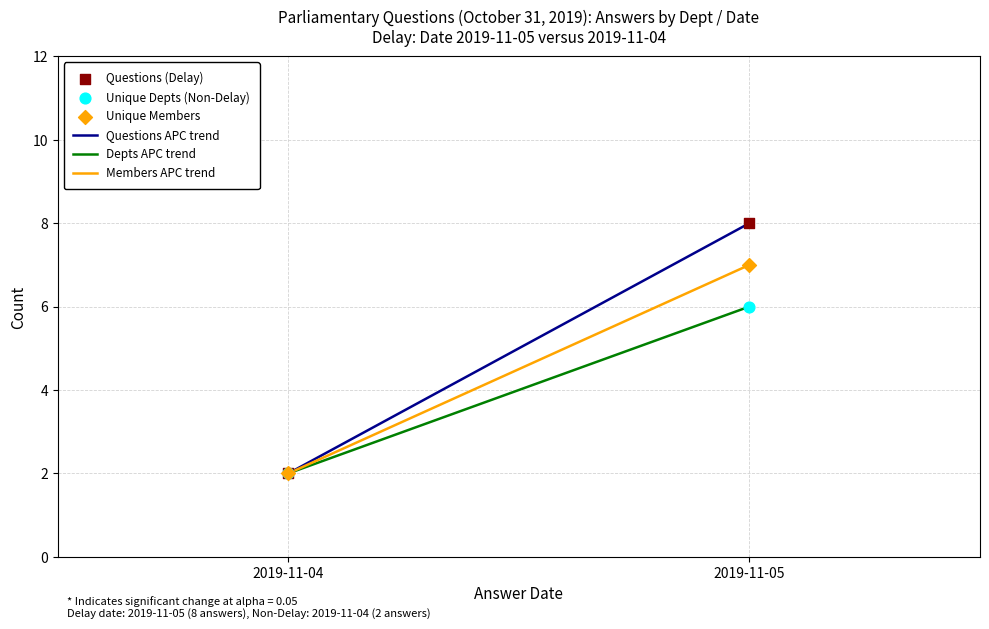

Across all series, what Y value is closest to 5?

6